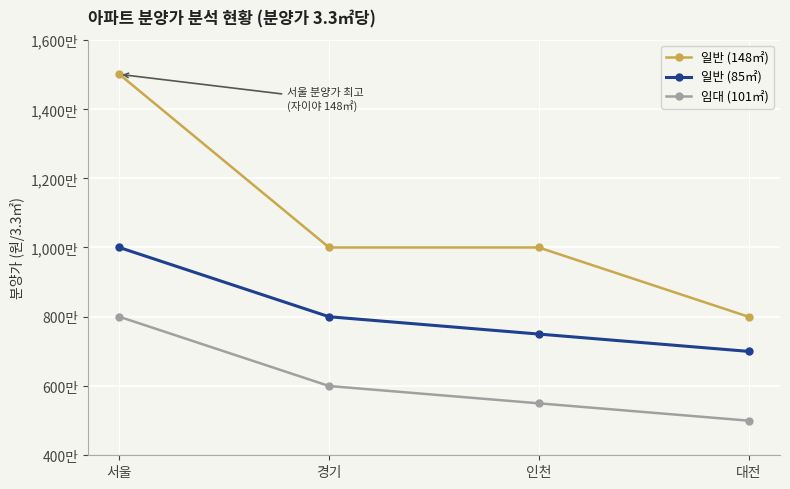

What are all the series names shown in the legend?

일반 (148㎡), 일반 (85㎡), 임대 (101㎡)